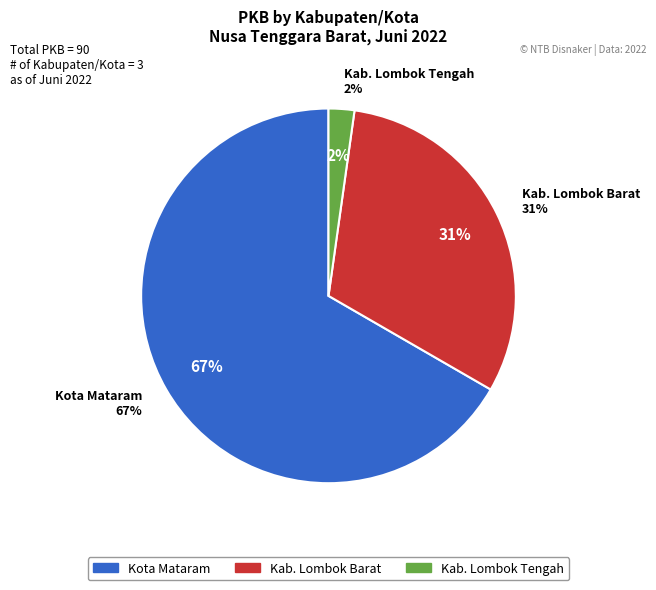

Is it true that Kota Mataram is 67% of the pie?

True